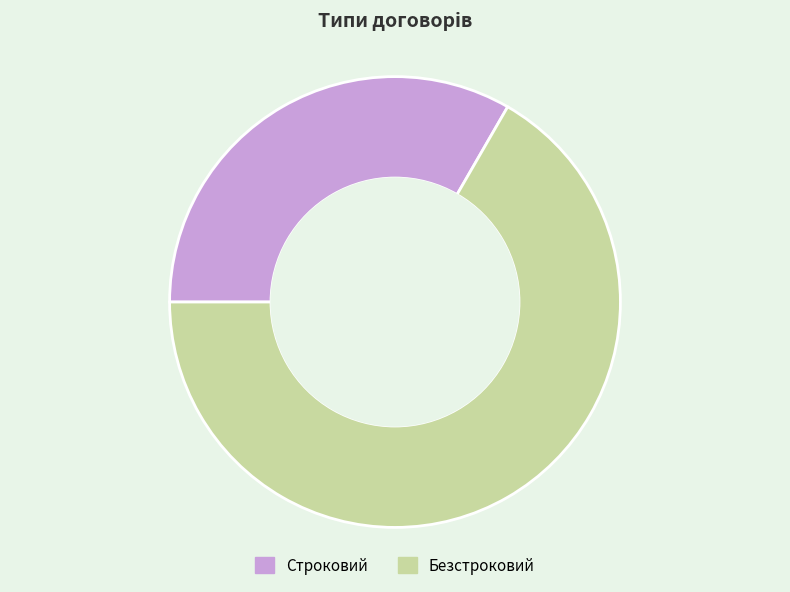

What is the ratio of the value at Строковий to the value at Безстроковий?

0.5